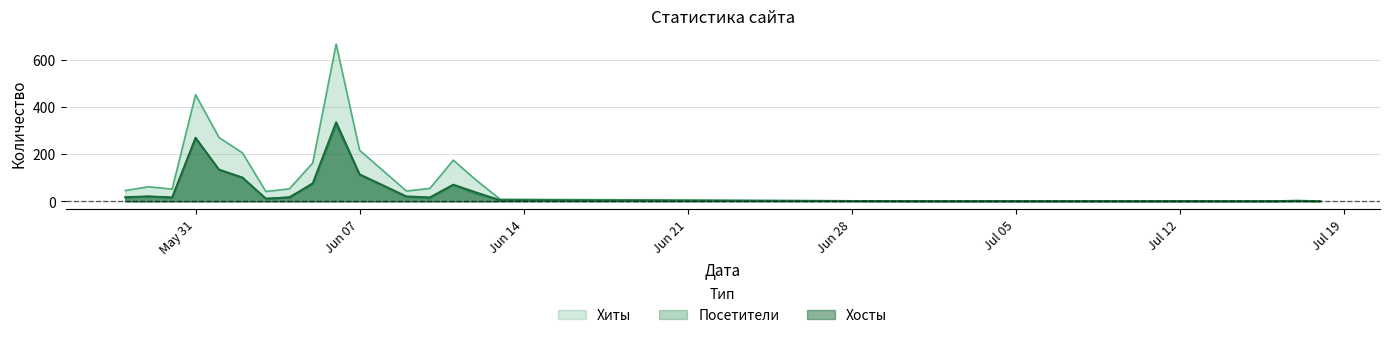

Which series has the widest spread of values?

Хиты